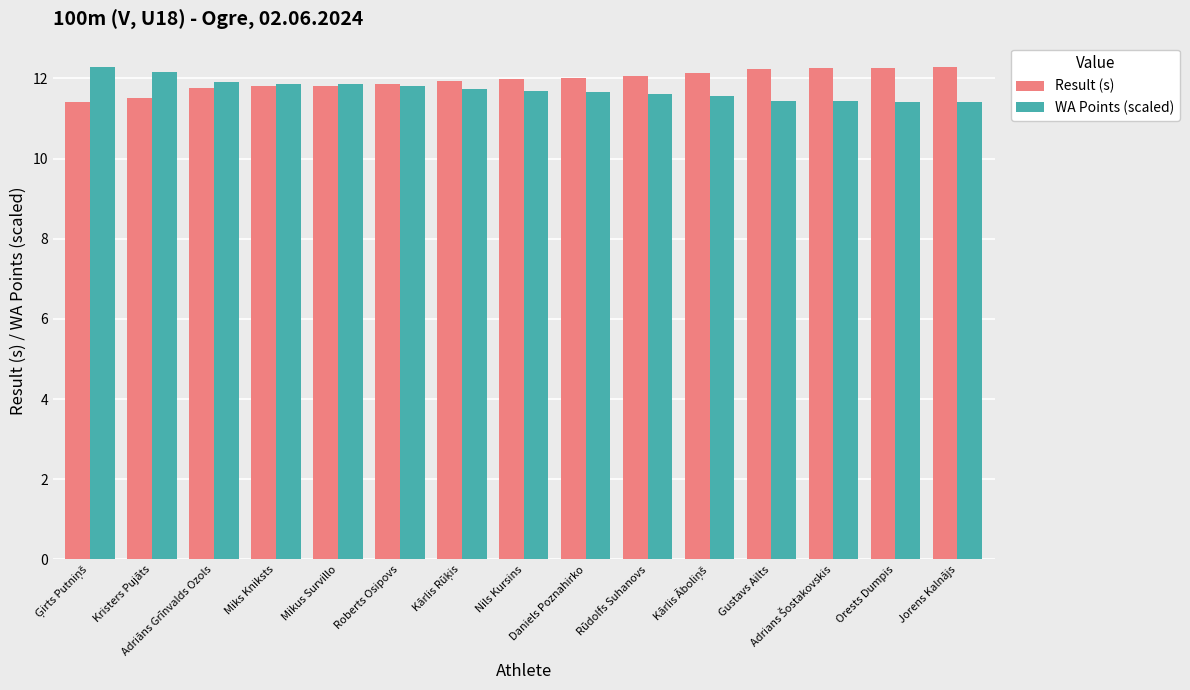

What is the difference between the maximum and minimum values in the WA Points (scaled) series?

0.9